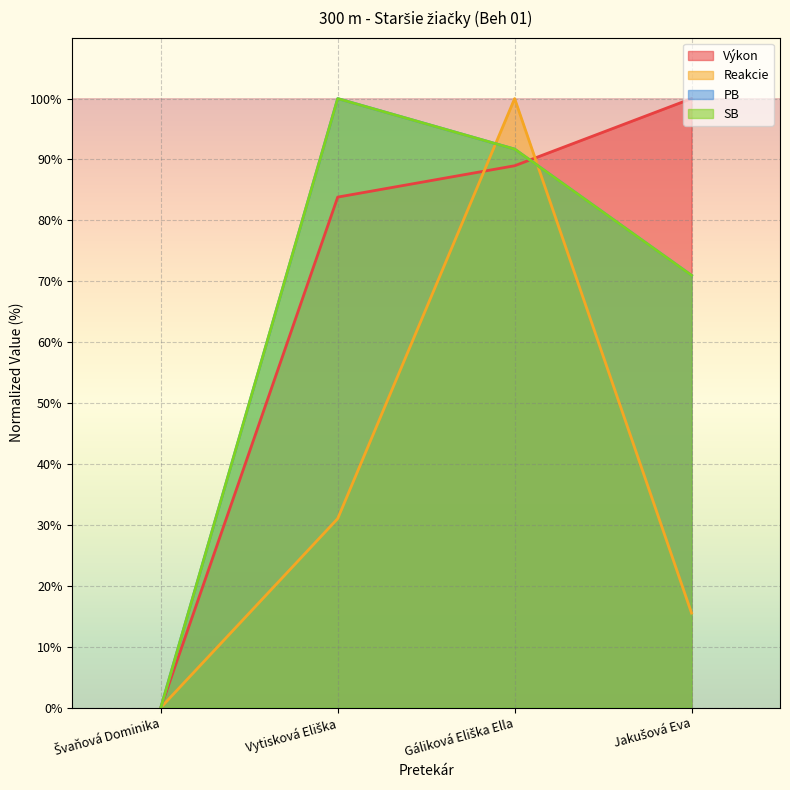

What is the label of the 4th point from the right?

Švaňová Dominika